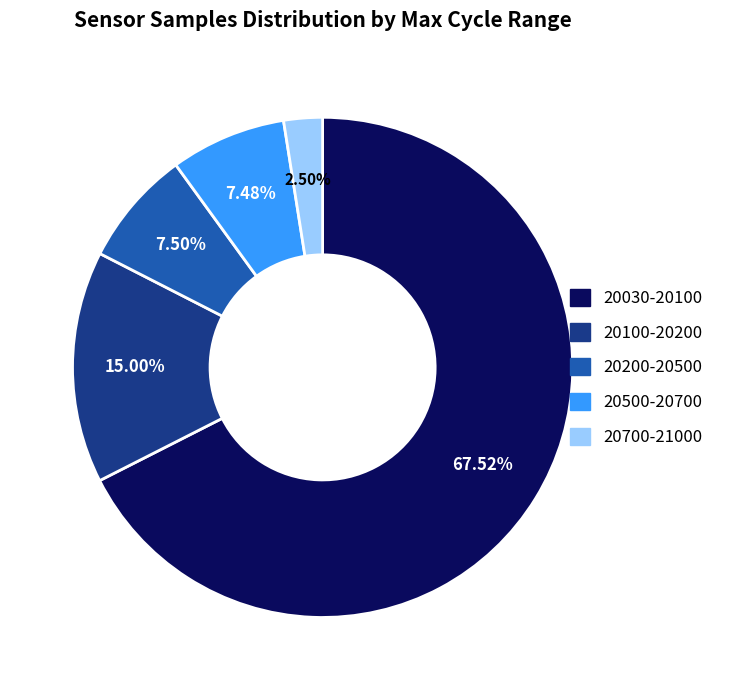

Is there a majority slice in this chart?

Yes